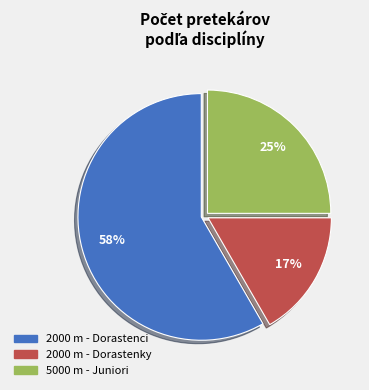

Rank the categories by value from highest to lowest.

2000 m - Dorastenci, 5000 m - Juniori, 2000 m - Dorastenky